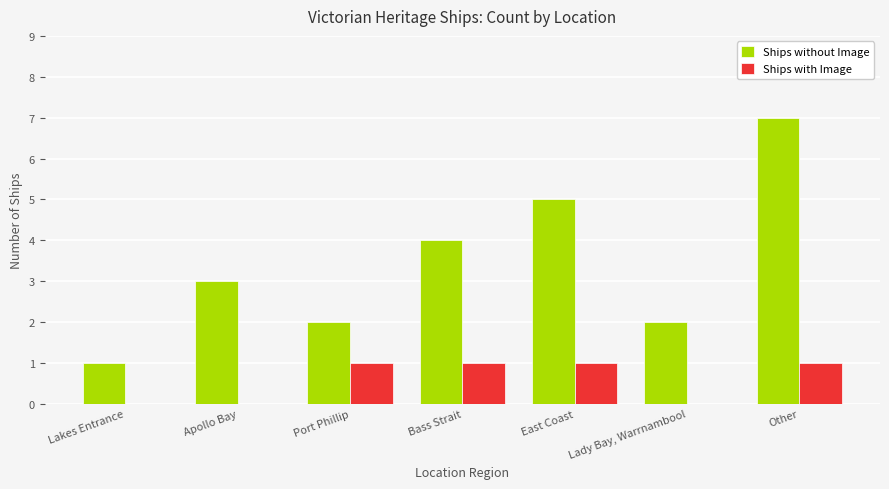

The Ships without Image series shows 2 at Lady Bay, Warrnambool. True or false?

True